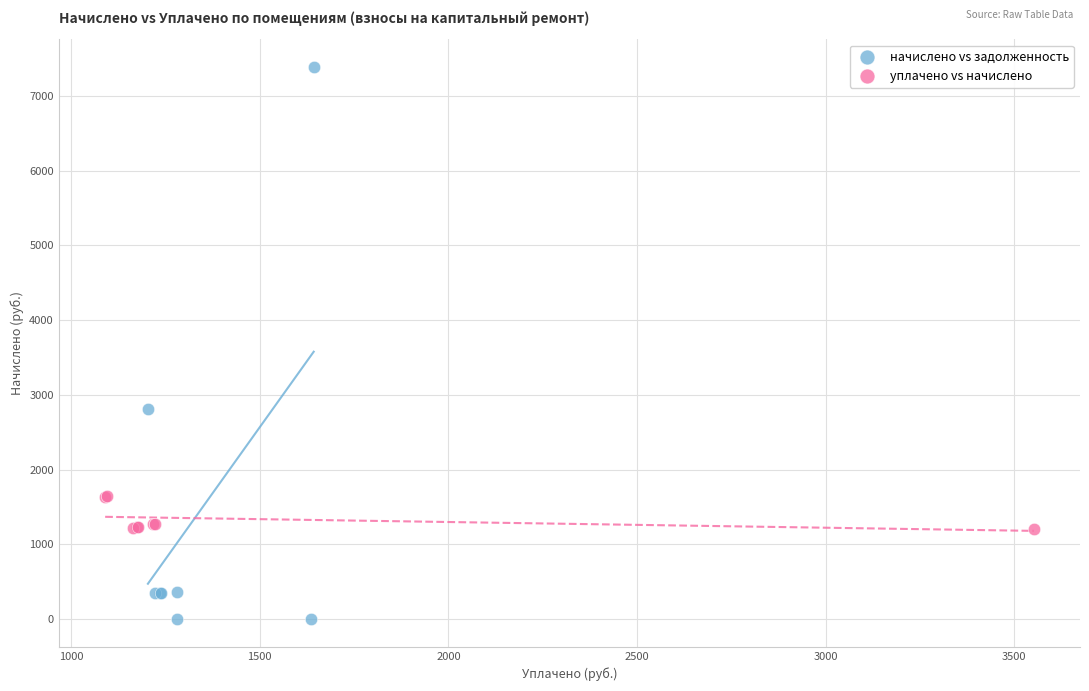

Which series contains the highest Y value?

начислено vs задолженность